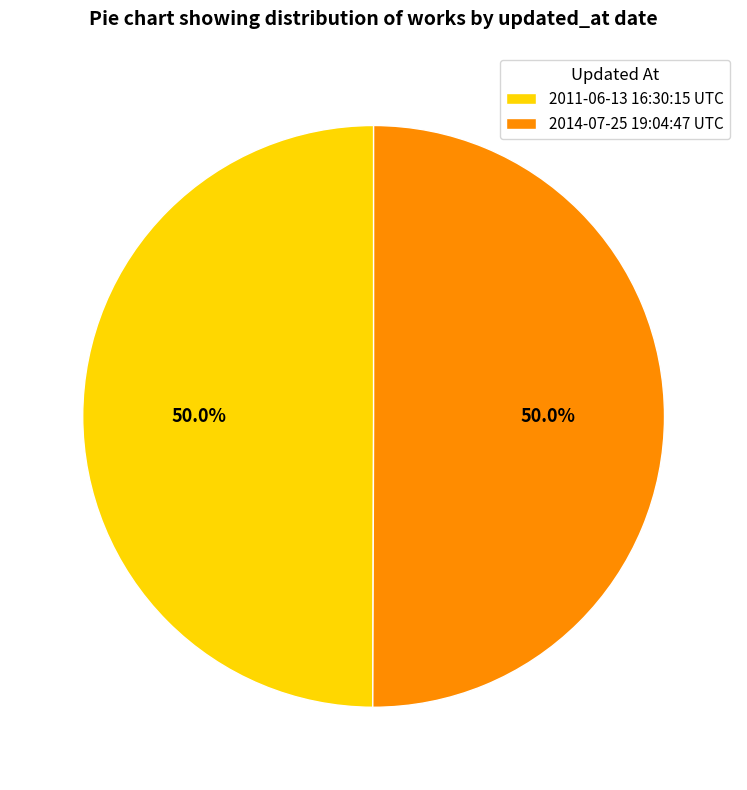

What is the ratio of the value at 2011-06-13 16:30:15 UTC to the value at 2014-07-25 19:04:47 UTC?

1.0